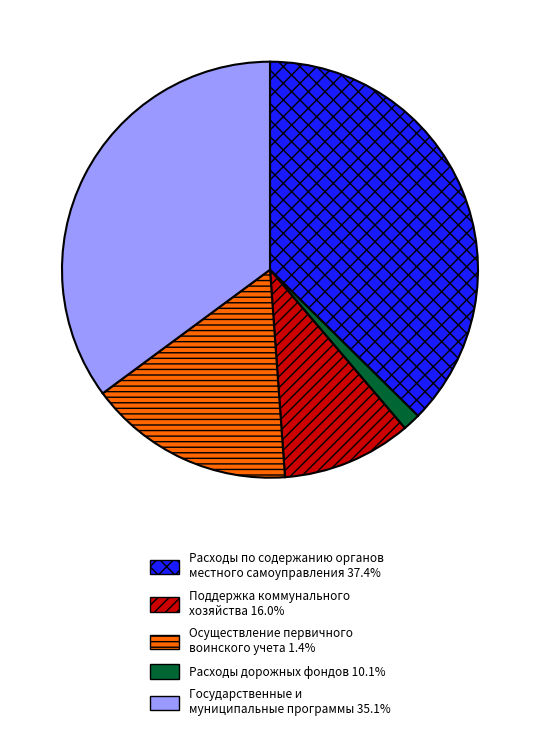

How many slices are in this pie chart?

5